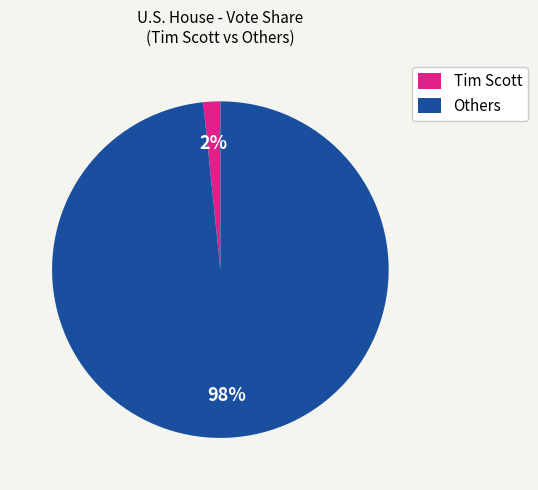

Is it true that Tim Scott is 2% of the pie?

True